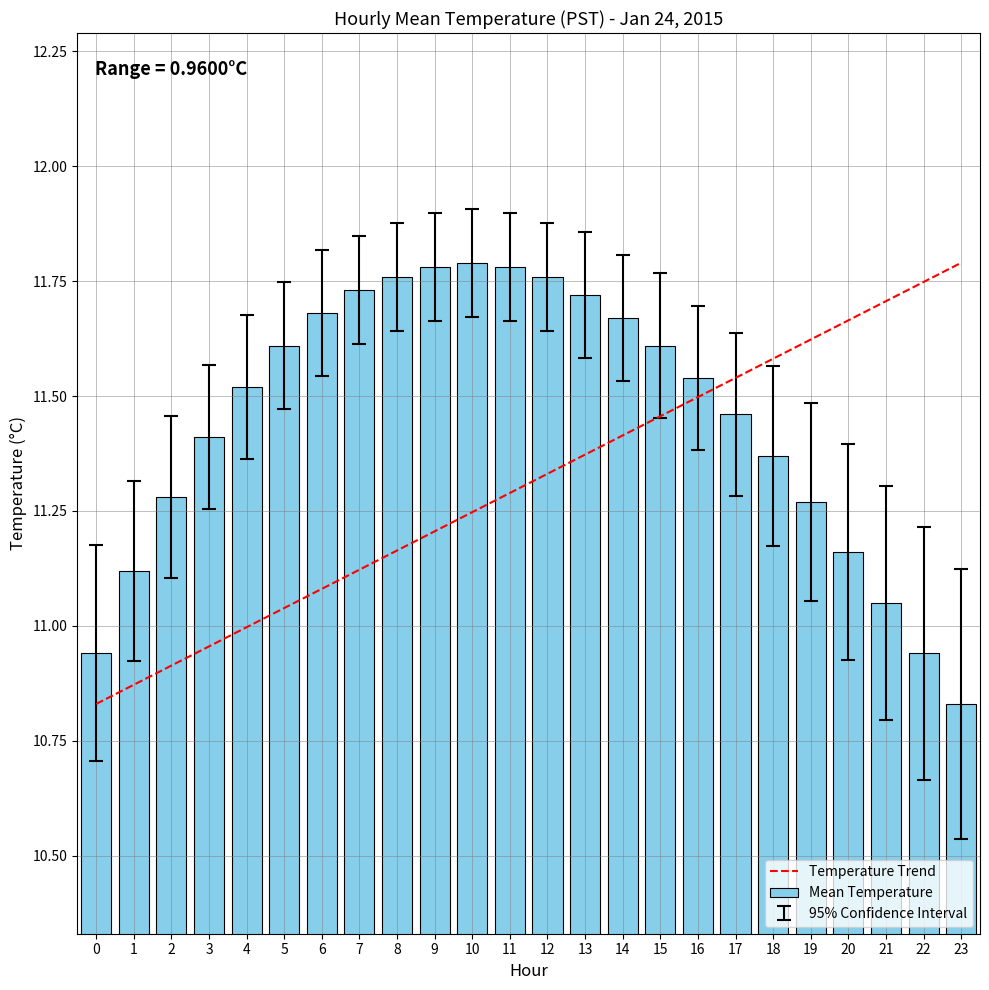

The value at 4 is 6.9. True or false?

False